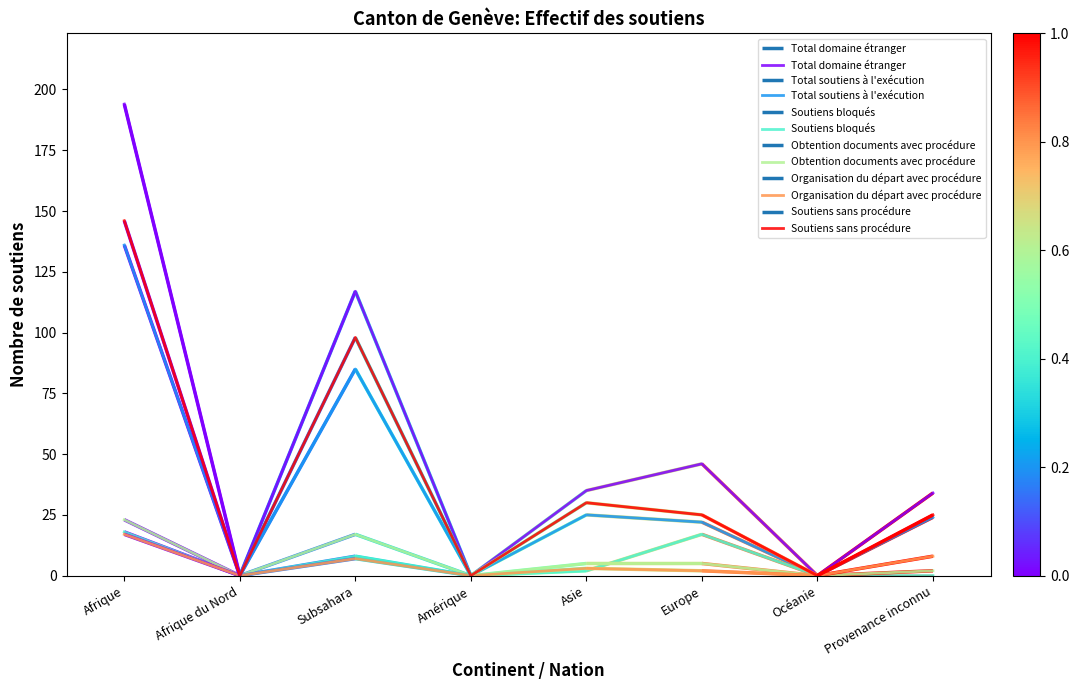

Reading left to right, what are all the values shown in this chart?

Total domaine étranger: 194	0	117	0	35	46	0	34
Total soutiens à l'exécution: 136	0	85	0	25	22	0	24
Soutiens bloqués: 18	0	8	0	2	17	0	0
Obtention documents avec procédure: 23	0	17	0	5	5	0	2
Organisation du départ avec procédure: 17	0	7	0	3	2	0	8
Soutiens sans procédure: 146	0	98	0	30	25	0	25